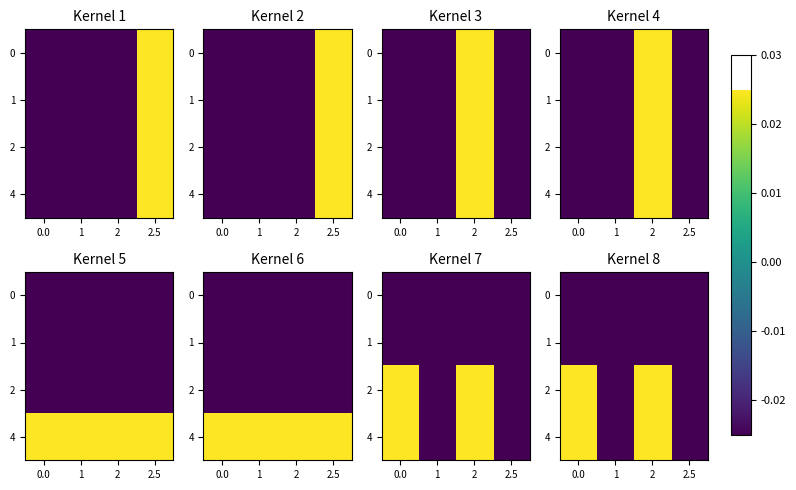

The value of 2 at 2.5 is -0.0. True or false?

False